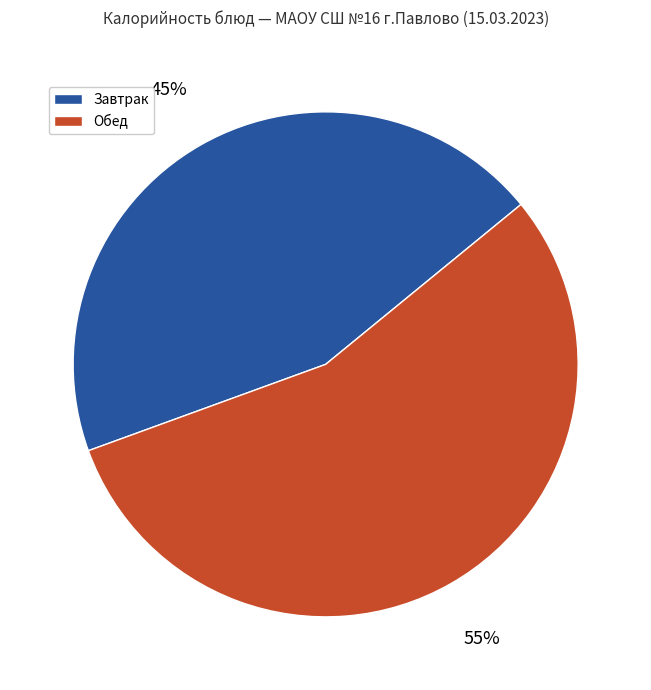

To the nearest percent, what is the average slice percentage?

50%